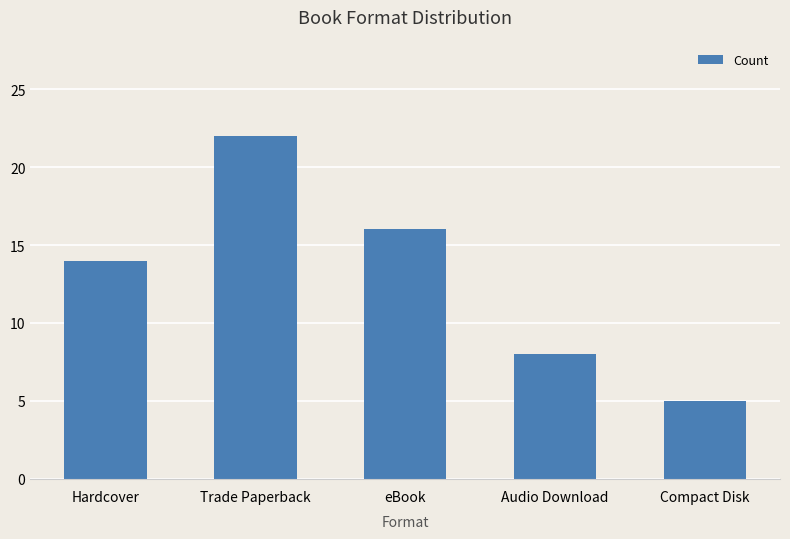

What is the maximum value shown in the chart?

22